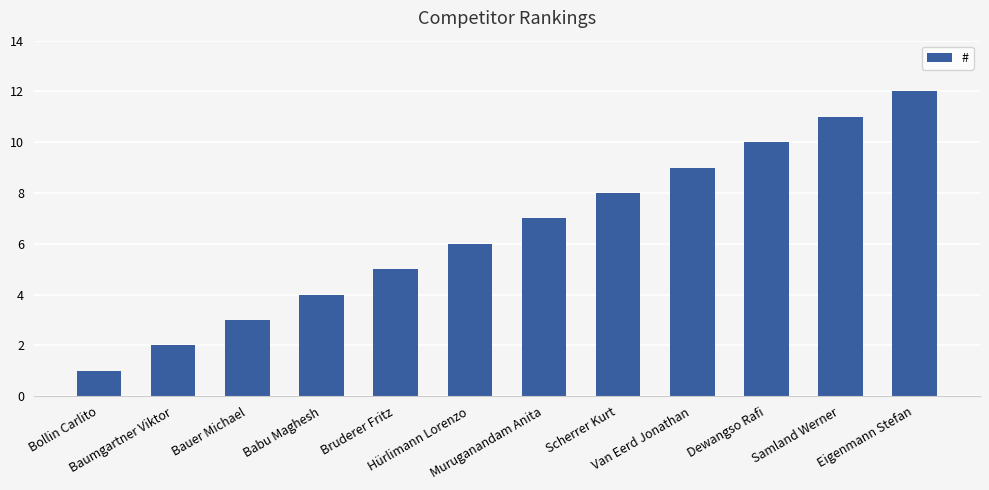

Read the value at Bollin Carlito.

1